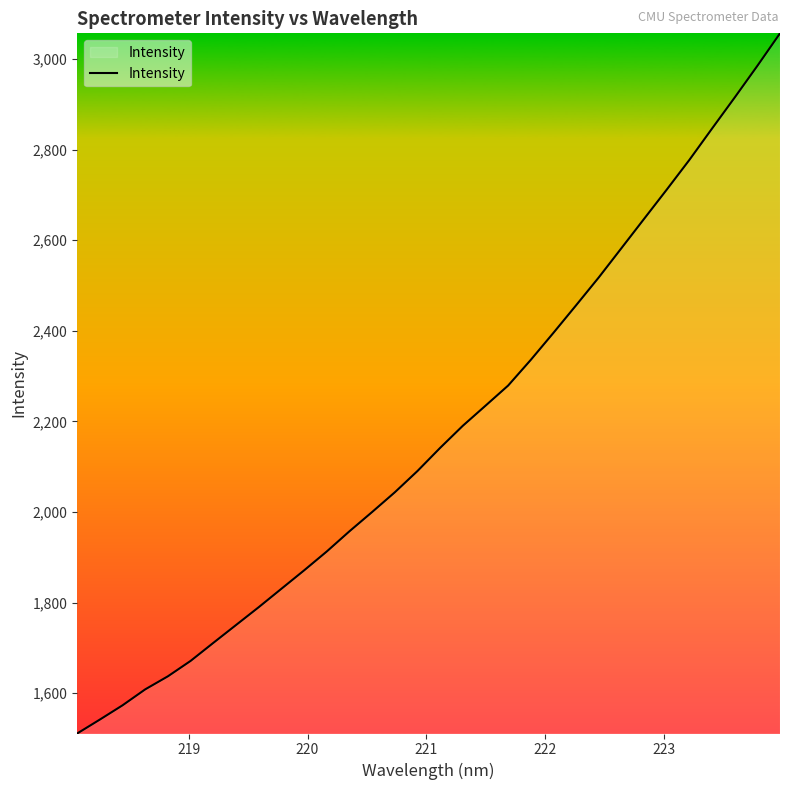

What is the minimum value shown in the chart?

1510.9